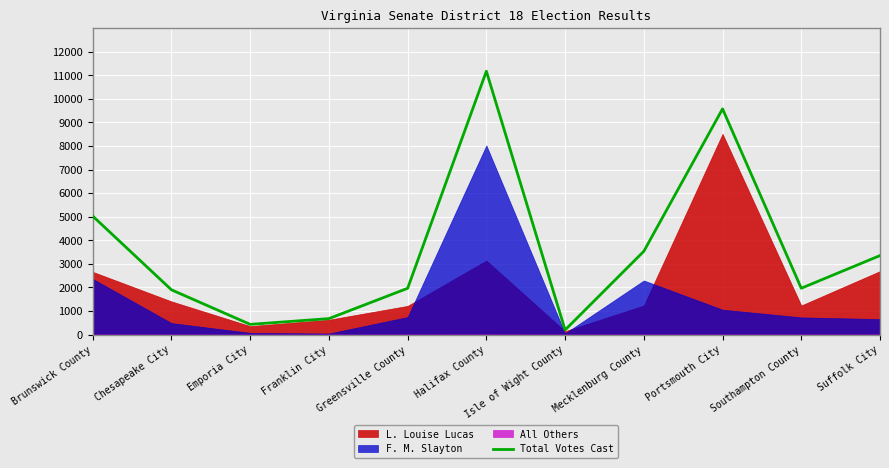

What is the difference between the maximum and minimum values?

10968